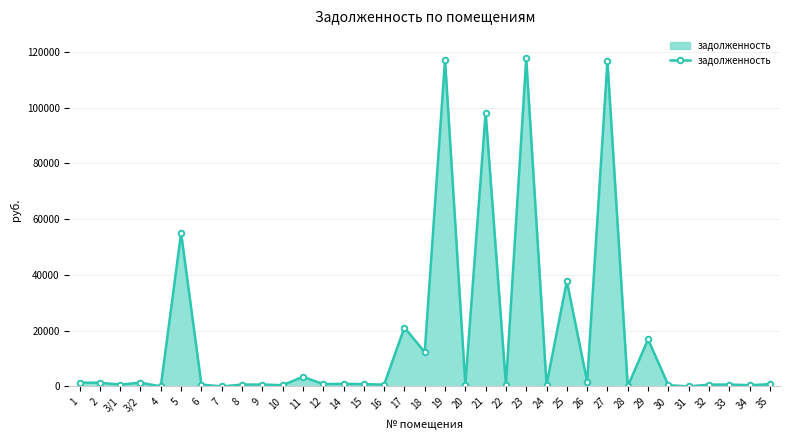

The value at 21 is 131627.6. True or false?

False